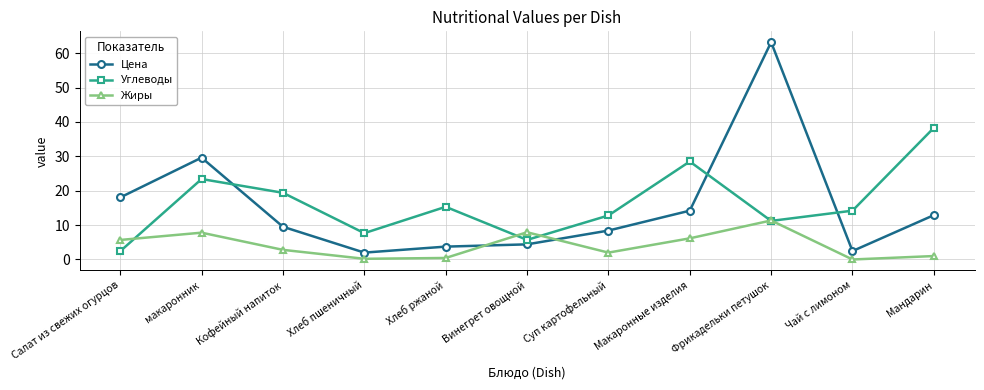

The Жиры series shows 2.7 at макаронник. True or false?

False